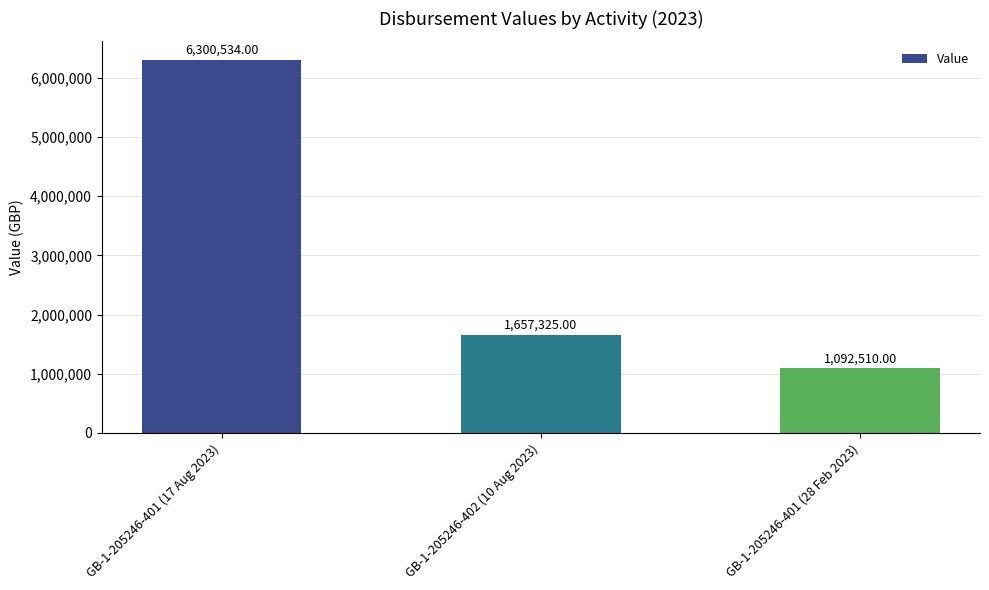

Reading left to right, transcribe all the data shown in this chart.

6300534	1657325	1092510